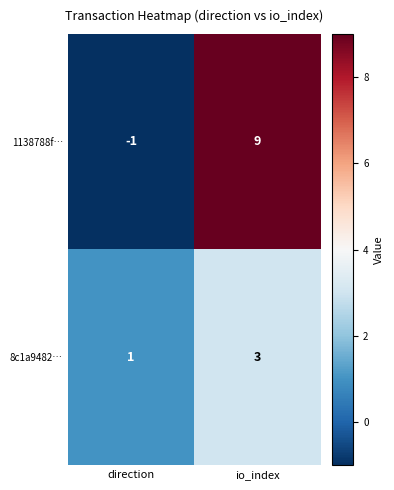

Read the 1138788f… value at io_index.

9